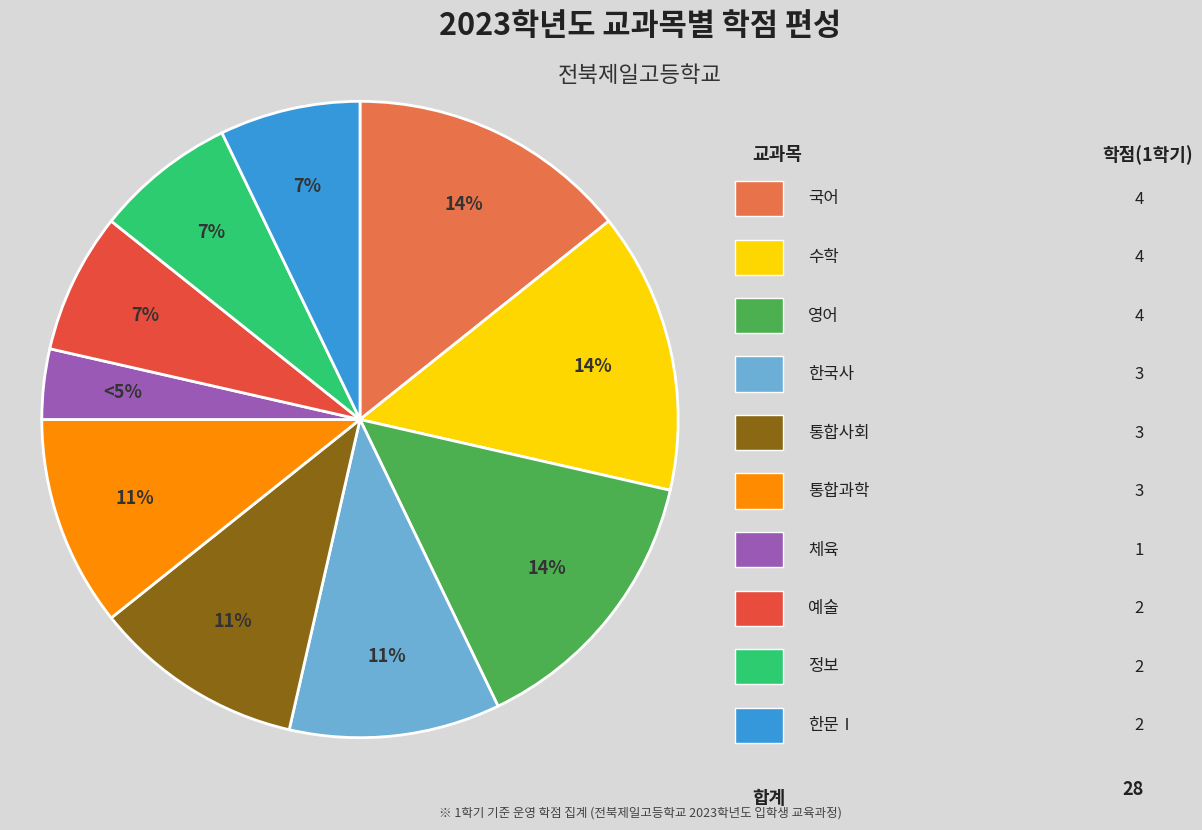

To the nearest percent, what percentage of the pie is 수학?

14%